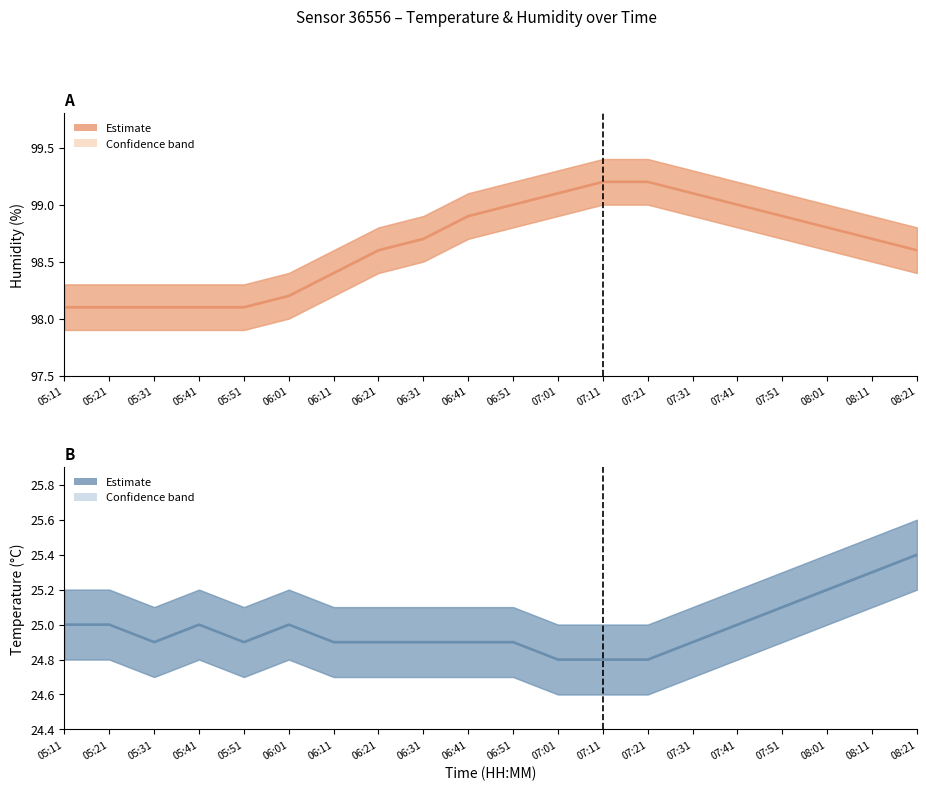

Which category has the highest value in the temperature series?

08:21